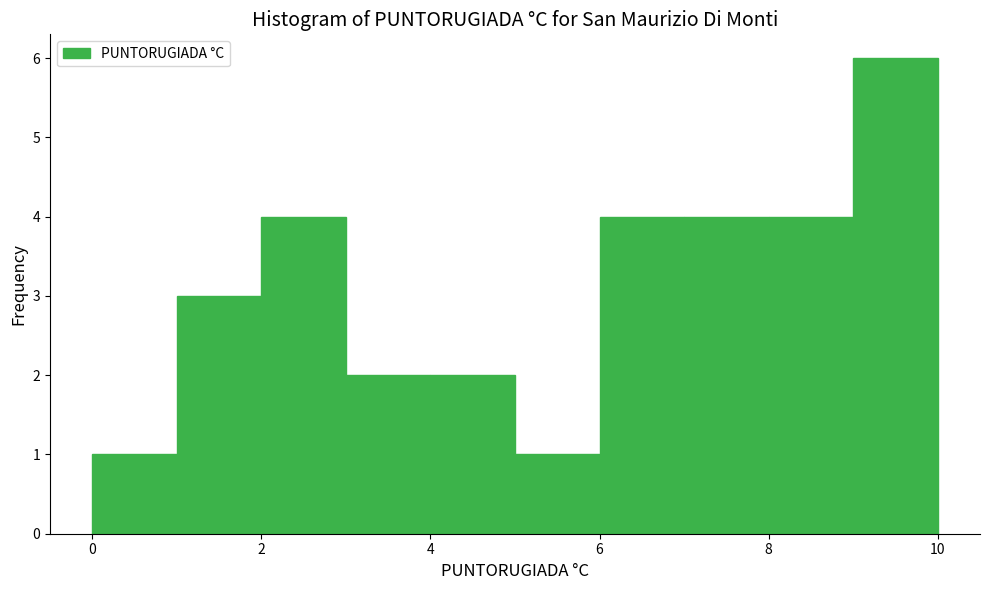

Reading left to right, list every bar in this chart as the range it spans on the x-axis followed by its height. The values are not printed on the chart, so give them approximately, as read against the axis.

0 to 1: 1
1 to 2: 3
2 to 3: 4
3 to 4: 2
4 to 5: 2
5 to 6: 1
6 to 7: 4
7 to 8: 4
8 to 9: 4
9 to 10: 6